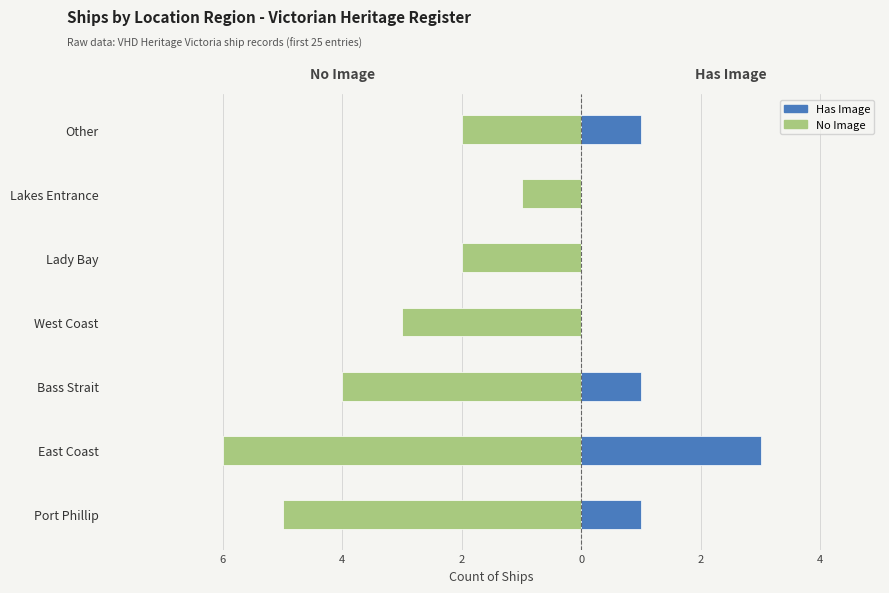

Between Bass Strait and Other, which is larger?

Other